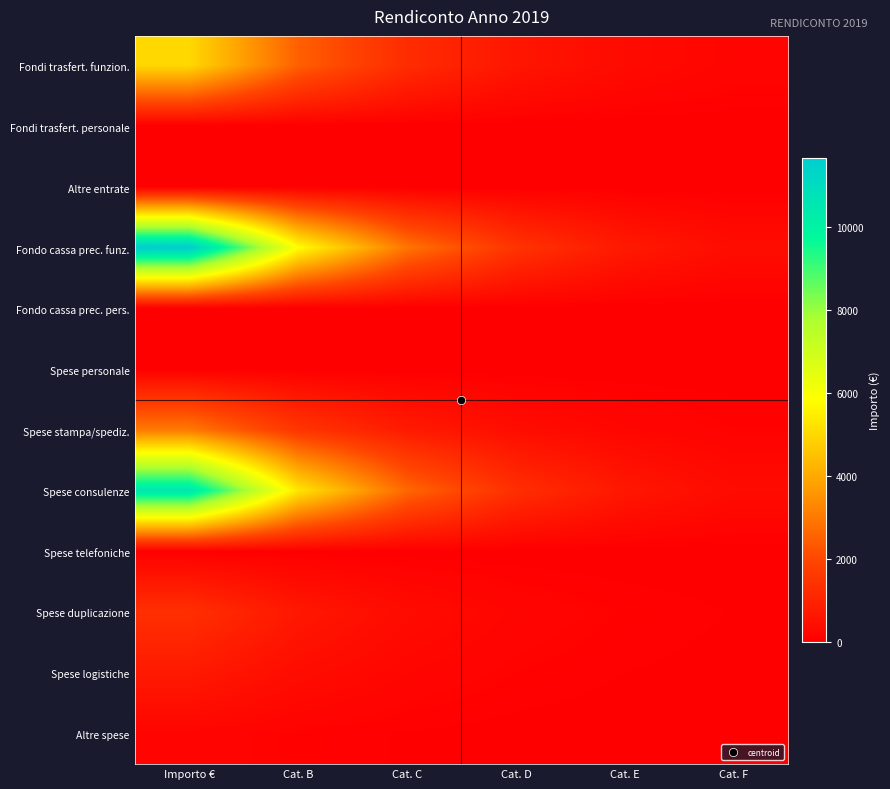

Which series has the largest total across all categories?

Fondo cassa prec. funz.